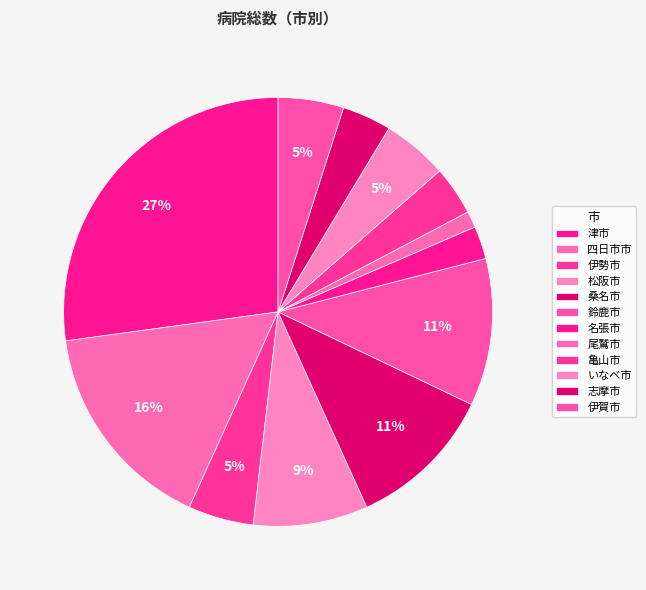

The いなべ市 slice represents 1% of the pie. True or false?

False